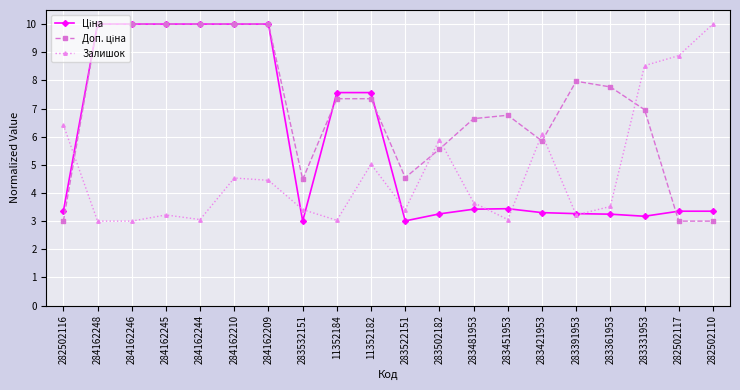

What is the total value across all series at 283331953?

18.7